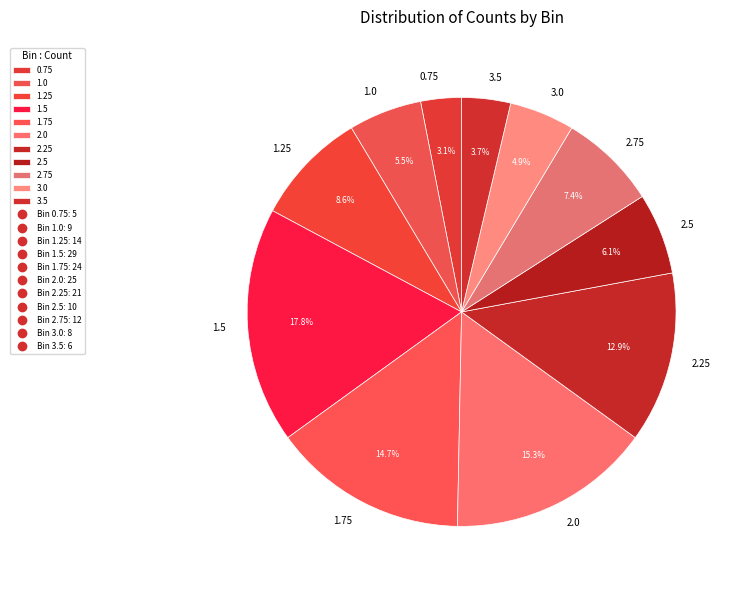

Between 2.5 and 1.5, which is larger?

1.5